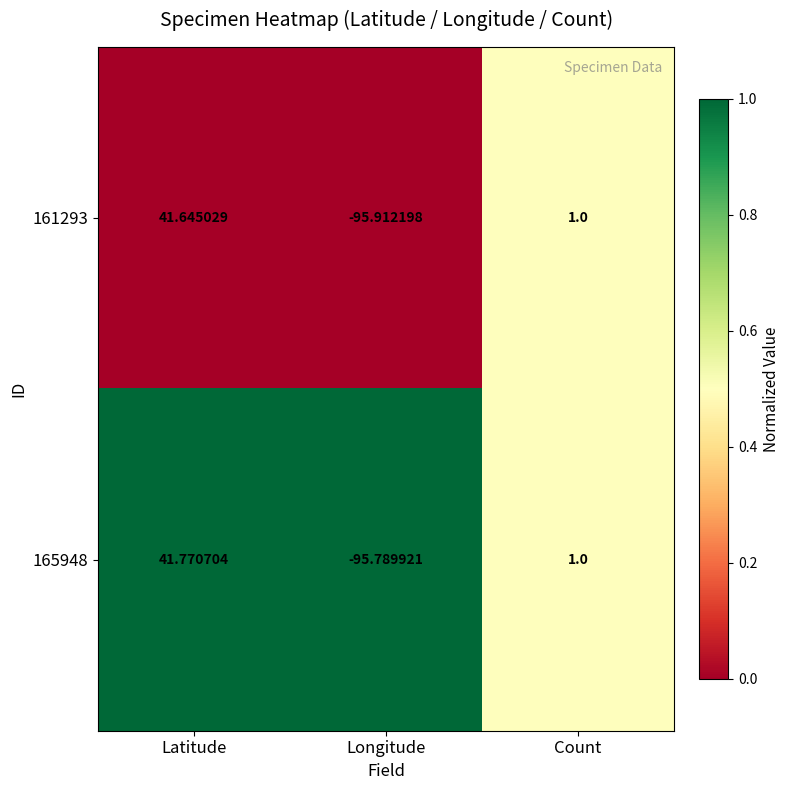

Rank the series at Longitude from lowest to highest value.

161293, 165948